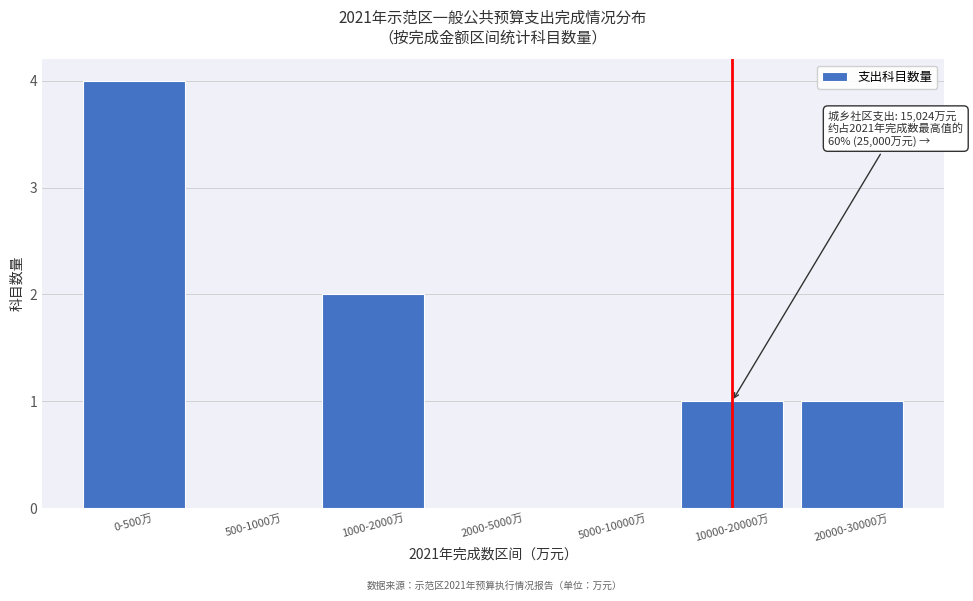

Reading left to right, what are all the values shown in this chart?

0-500万=4	500-1000万=0	1000-2000万=2	2000-5000万=0	5000-10000万=0	10000-20000万=1	20000-30000万=1